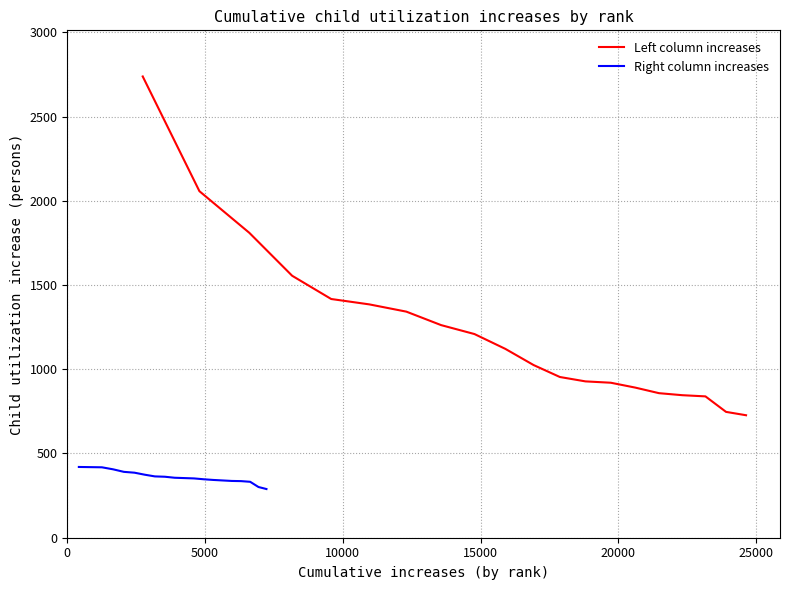

True or false: Right column increases and Left column increases cross at least once.

False